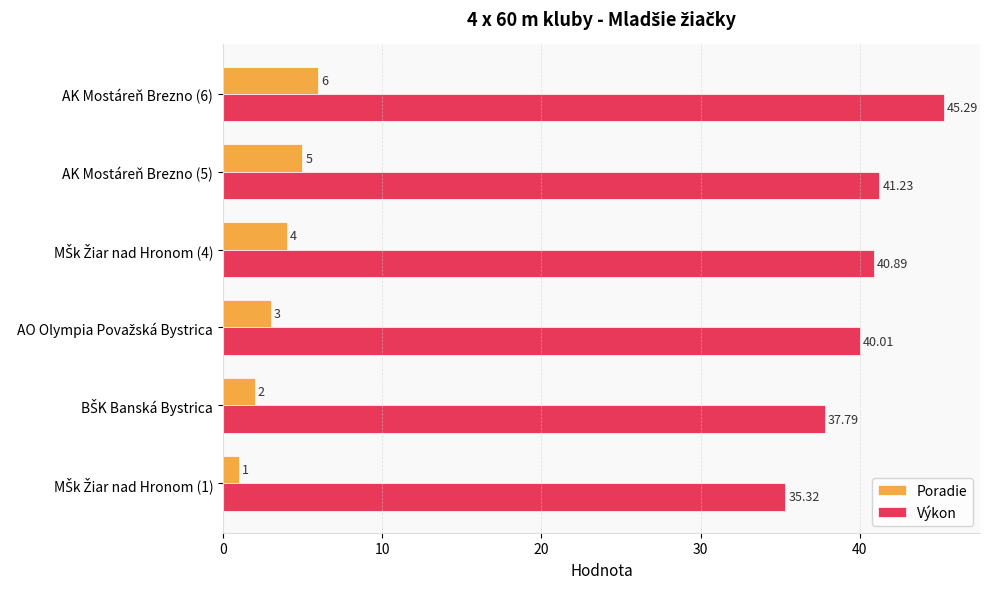

List the series in order of their peak value, highest first.

Výkon, Poradie